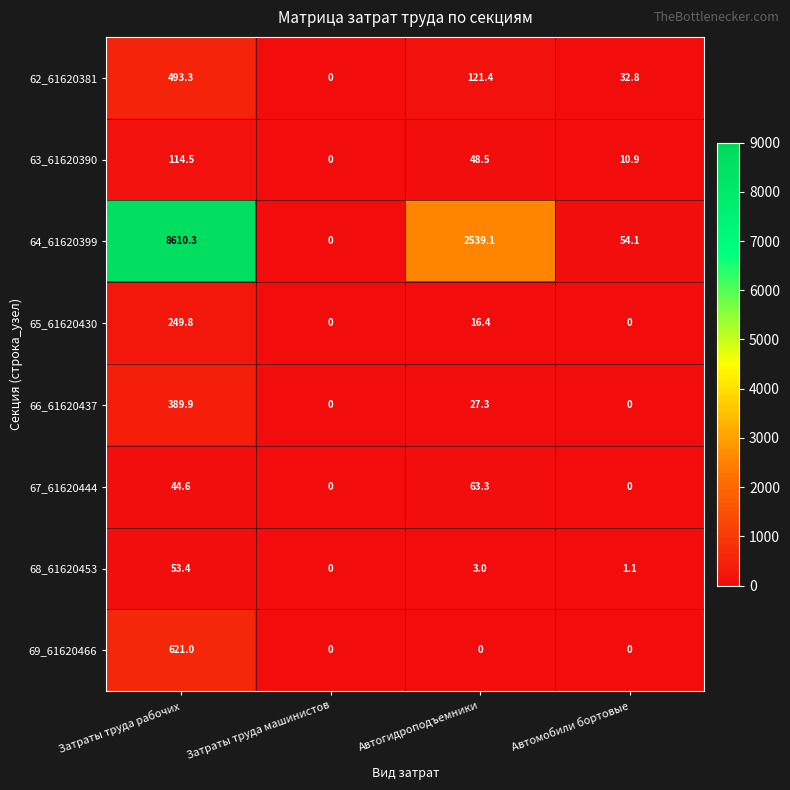

How many categories are shown in the chart?

4